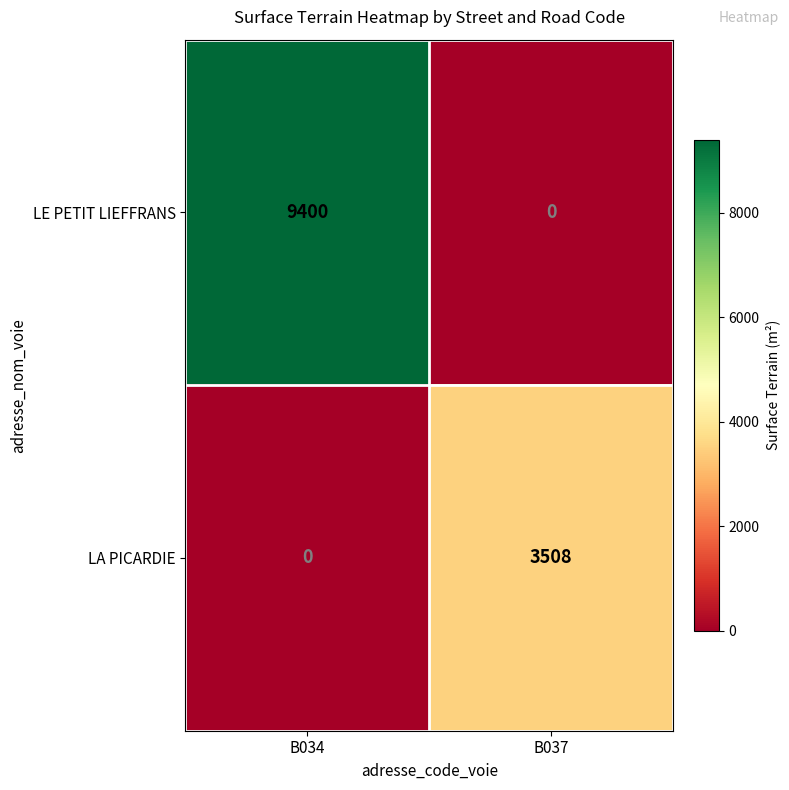

What is the sum of the LE PETIT LIEFFRANS values at B034 and B037?

9400